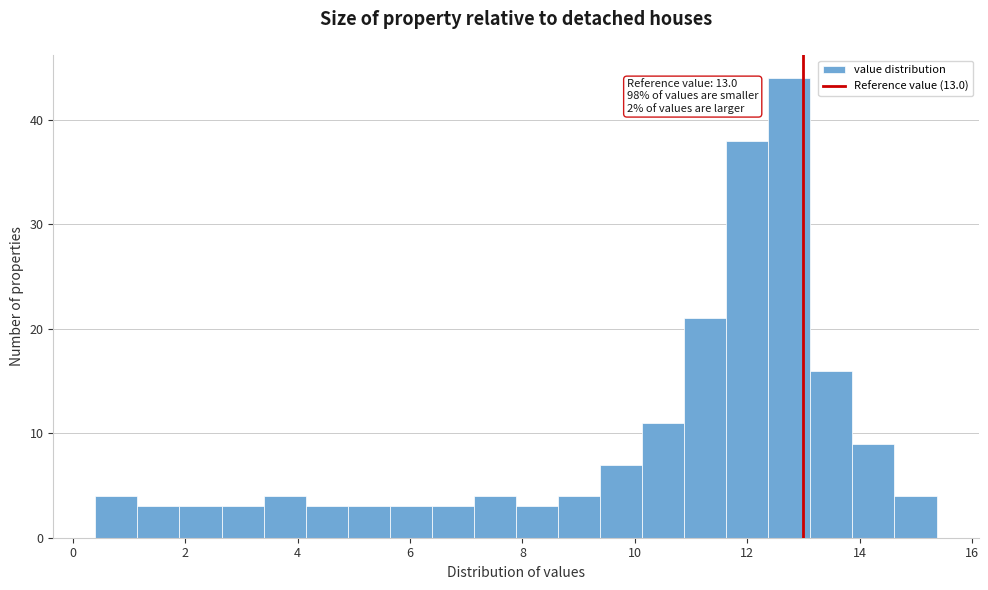

Around what value on the x-axis is the tallest bar? Give the approximate position of its centre, as read against the axis.

12.8